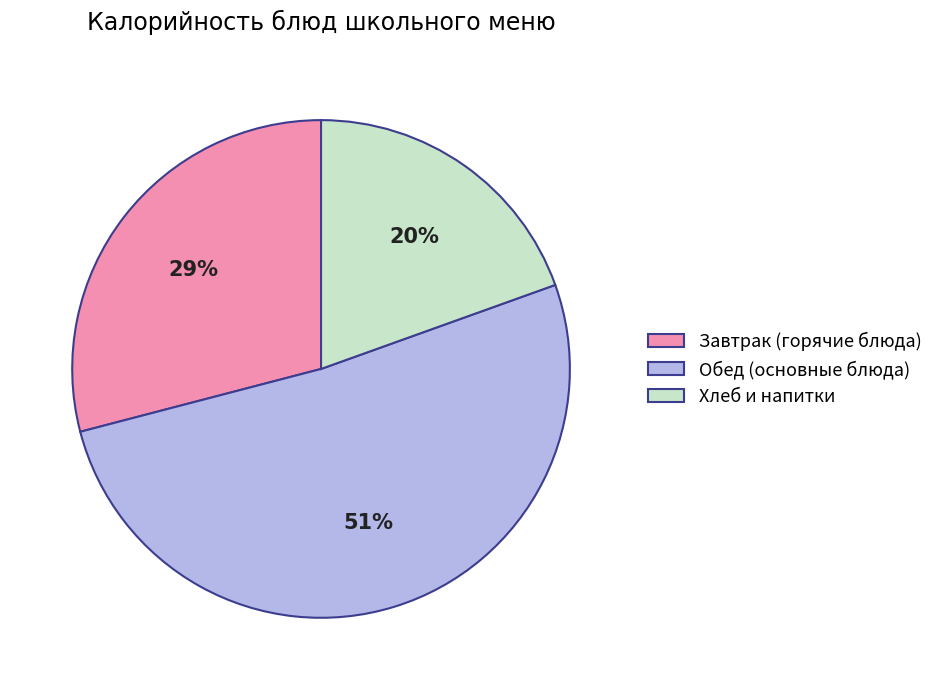

What percentage is the Обед (основные блюда) slice, to the nearest percent?

51%